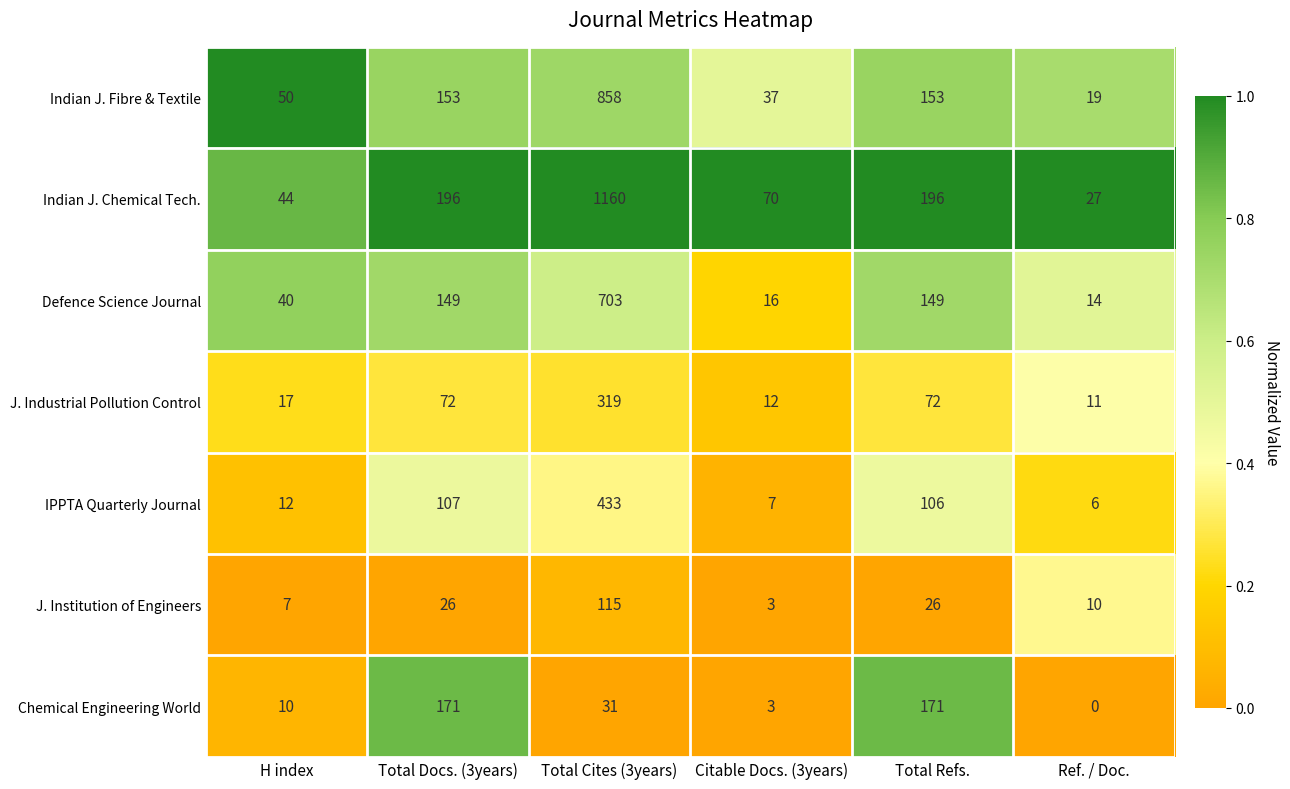

What is the maximum value shown in the chart?

1160